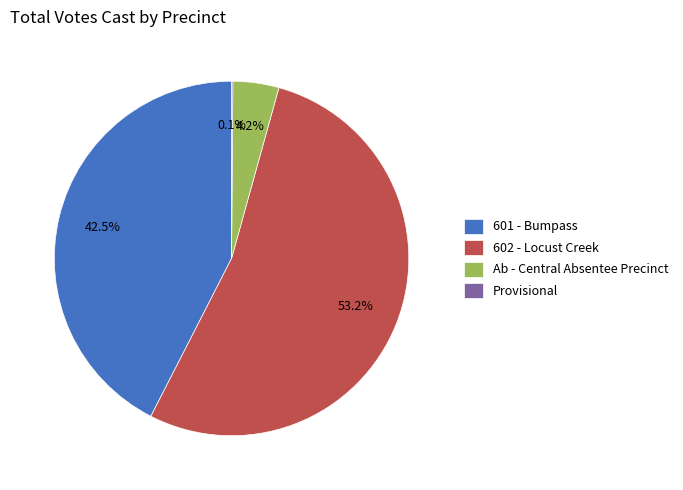

Approximately how many times larger is the value at 602 - Locust Creek compared to 601 - Bumpass?

1.3